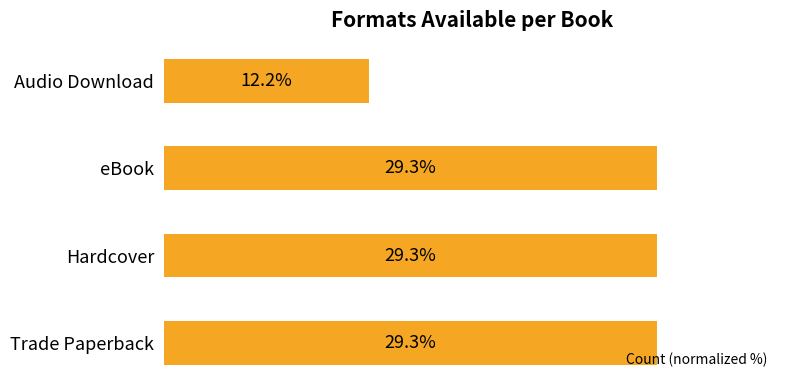

At which category does the chart reach its minimum across all series?

Audio Download